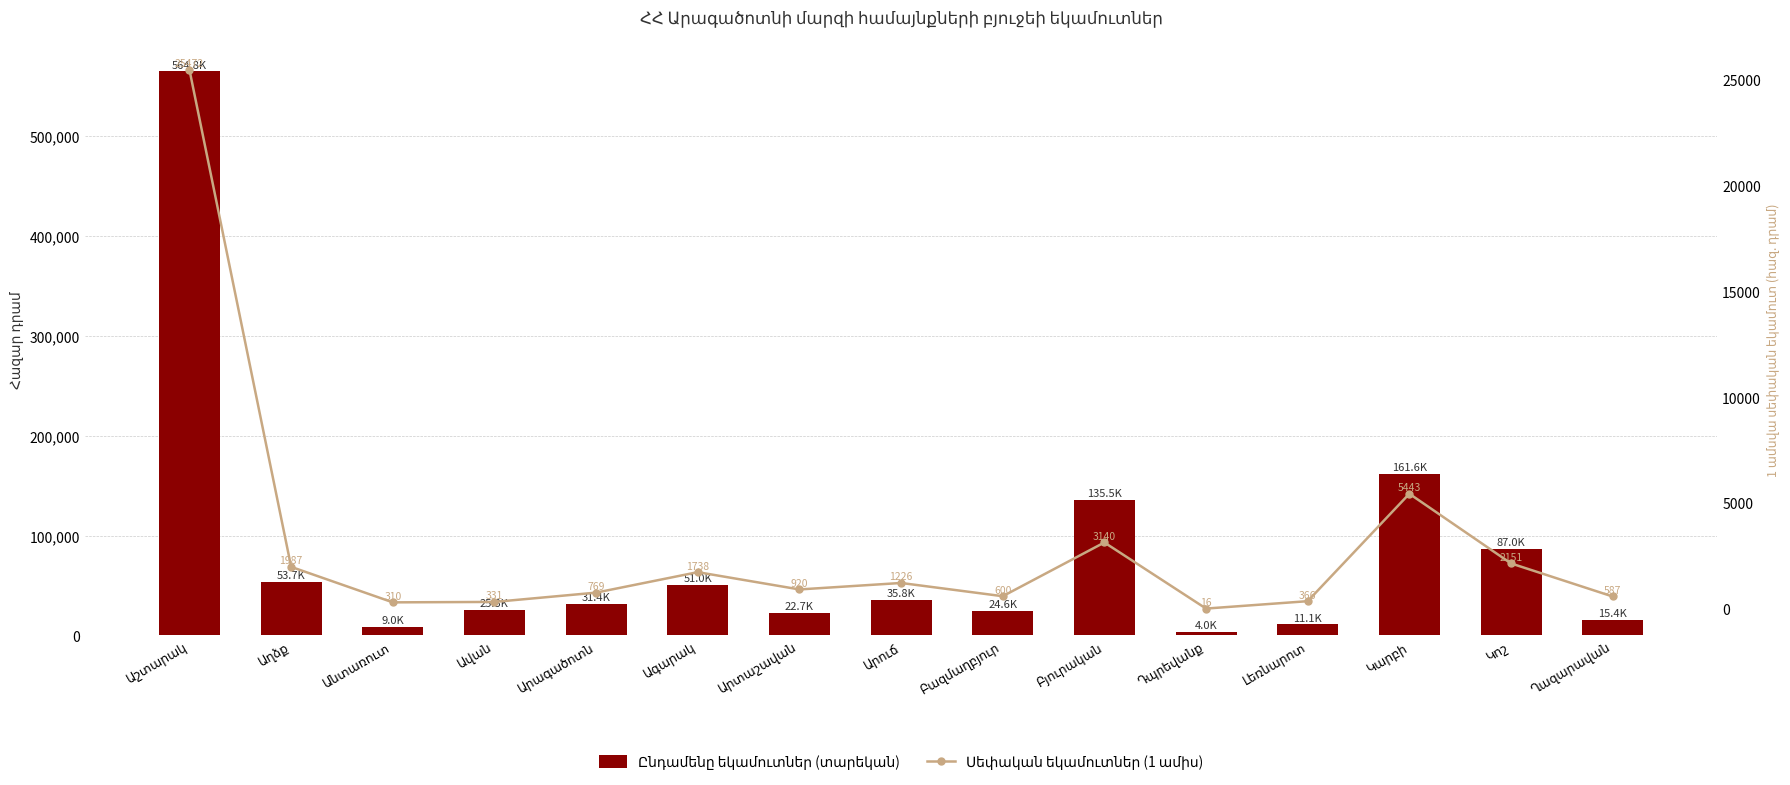

How many data points in Ընդամենը եկամուտներ (տարեկան) are above 31401?

8